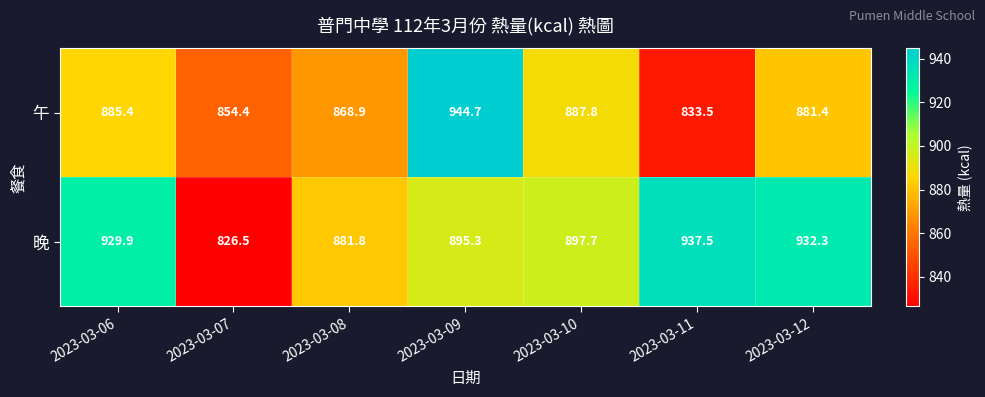

What is the smallest value displayed?

826.5